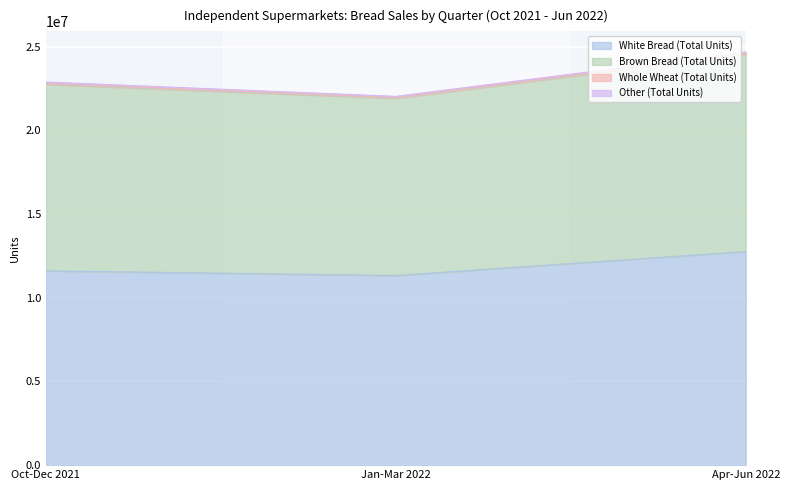

Which series changed the most between Oct-Dec 2021 and Jan-Mar 2022?

Brown Bread (Total Units)